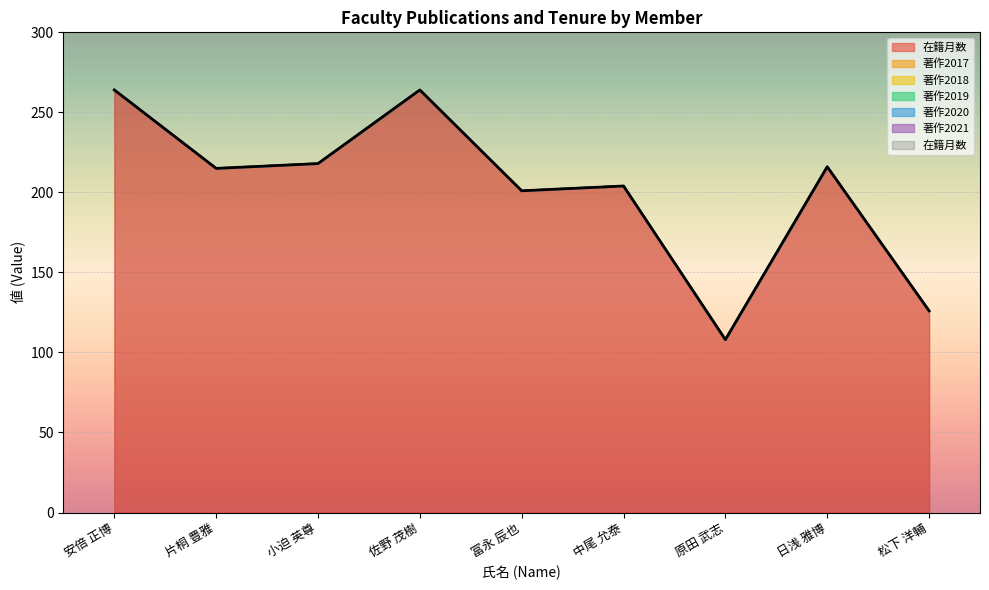

What is the difference between the highest and lowest values at 小迫 英尊?

218